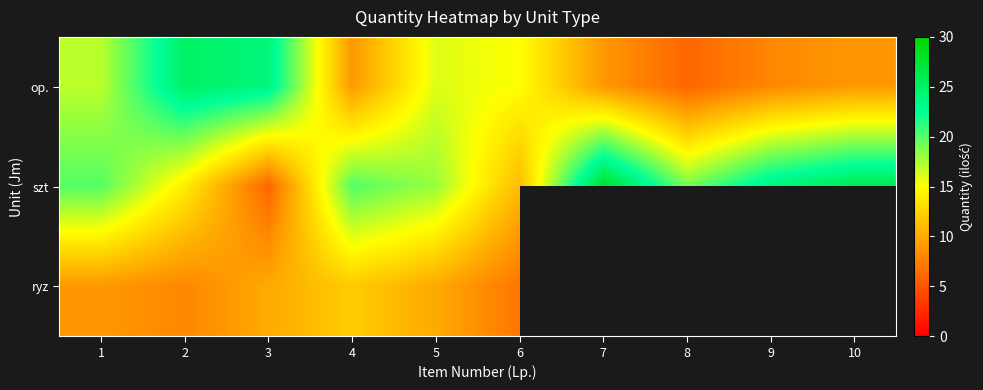

What is the greatest value displayed?

28.0